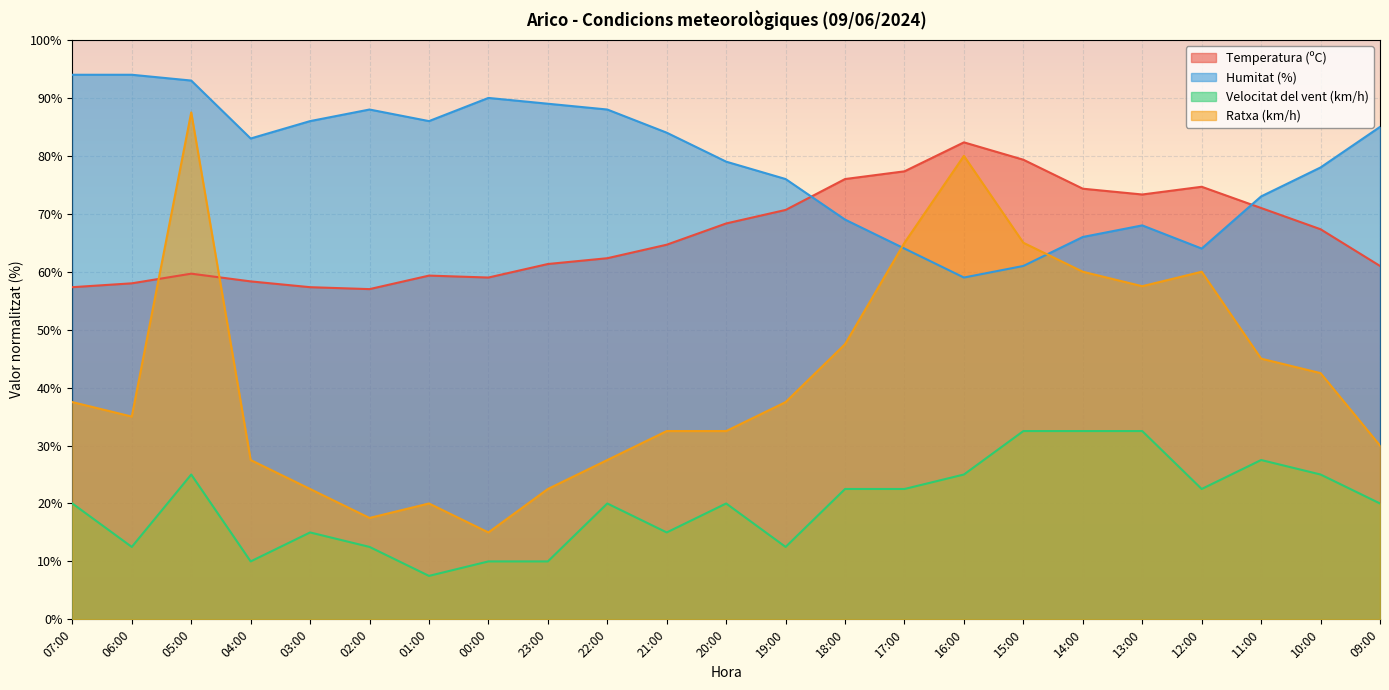

How many times do Ratxa (km/h) and Humitat (%) cross each other?

2